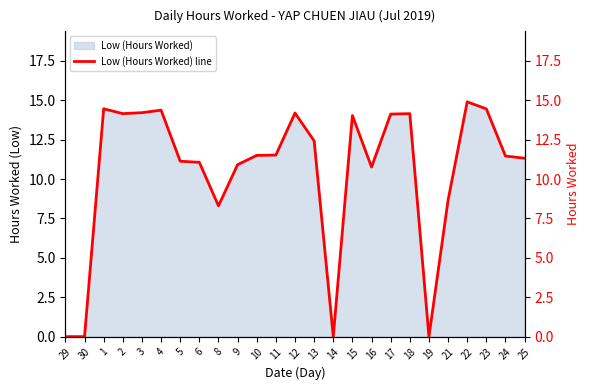

What is the sum of all values?

262.1